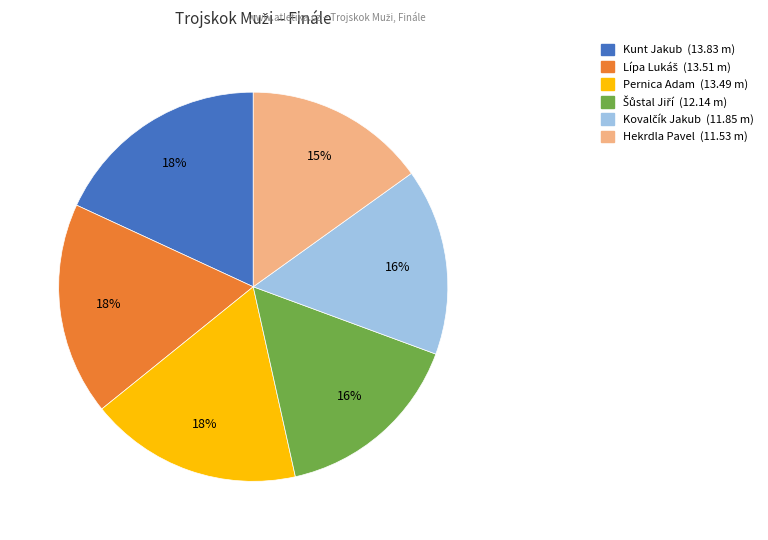

To the nearest percent, what is the average slice percentage?

17%